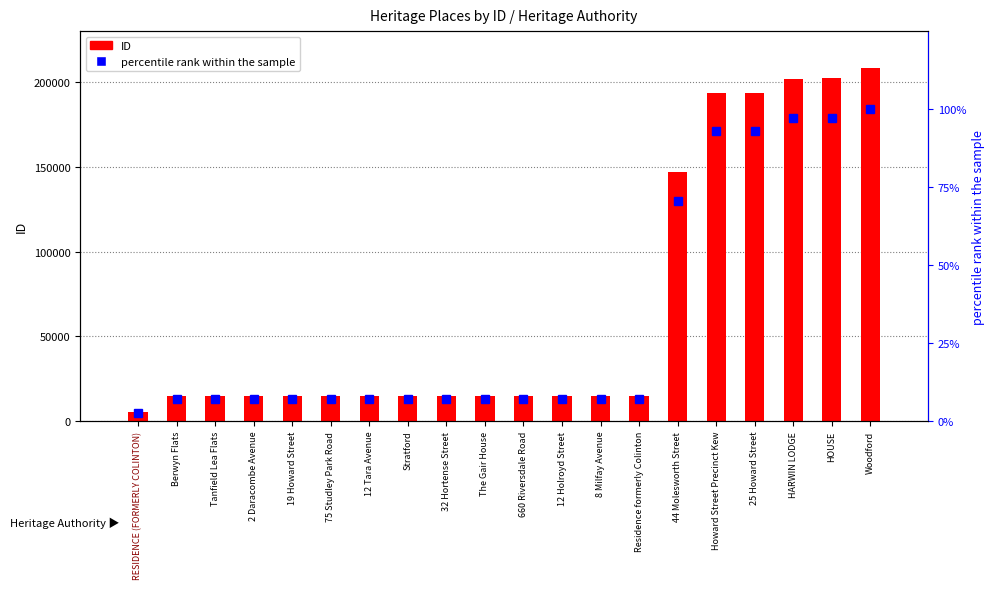

What is the difference between the maximum and minimum values in the percentile rank within the sample series?

97.5